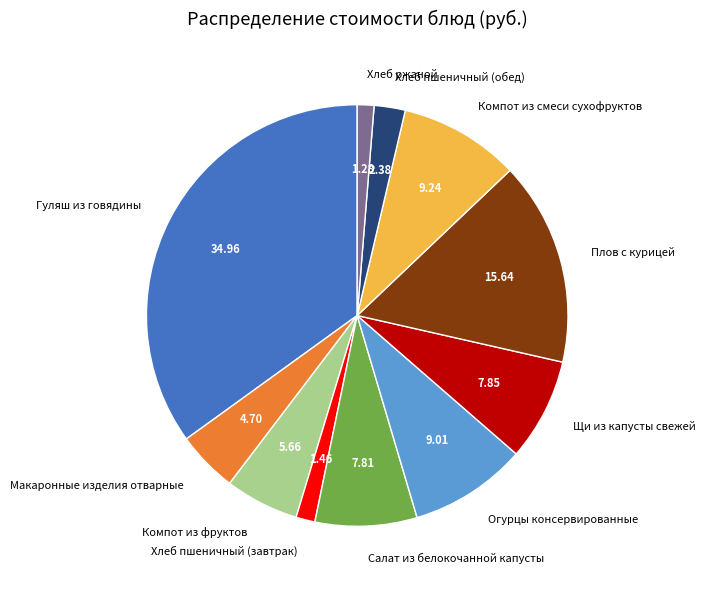

What is the ratio of the value at Хлеб пшеничный (обед) to the value at Щи из капусты свежей?

0.3